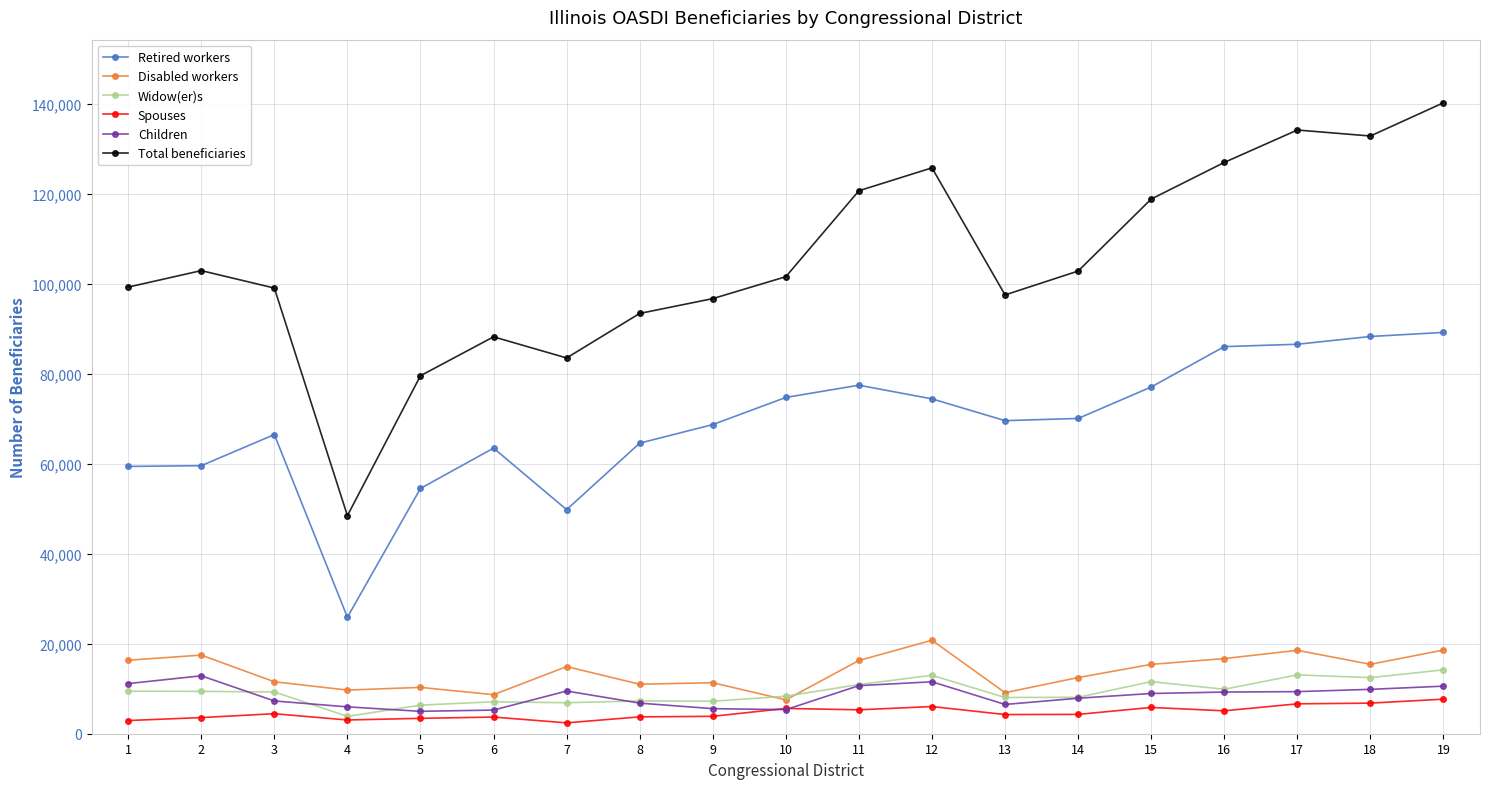

At how many categories does at least one series exceed 94359?

14